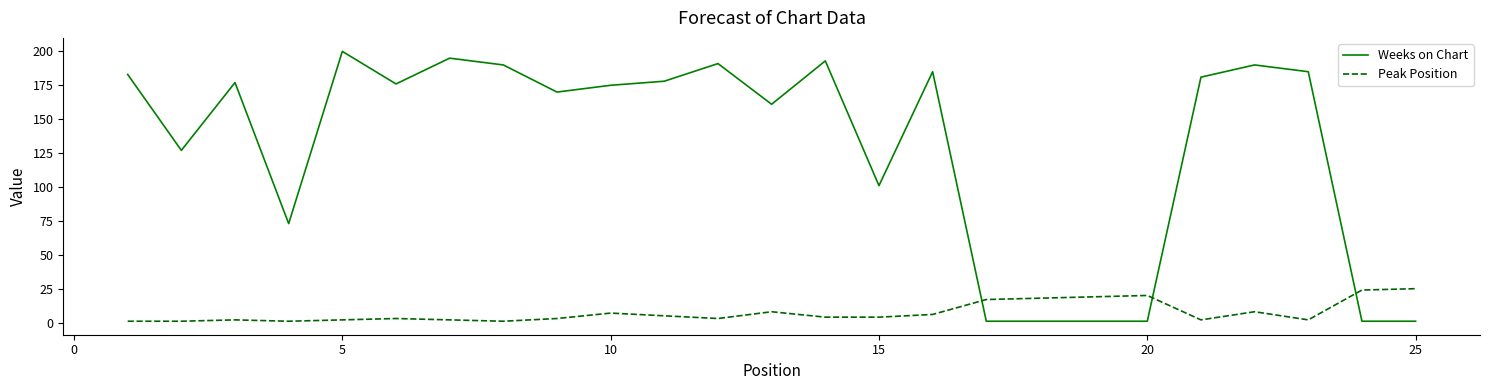

Which series has the largest range (max minus min)?

Weeks on Chart